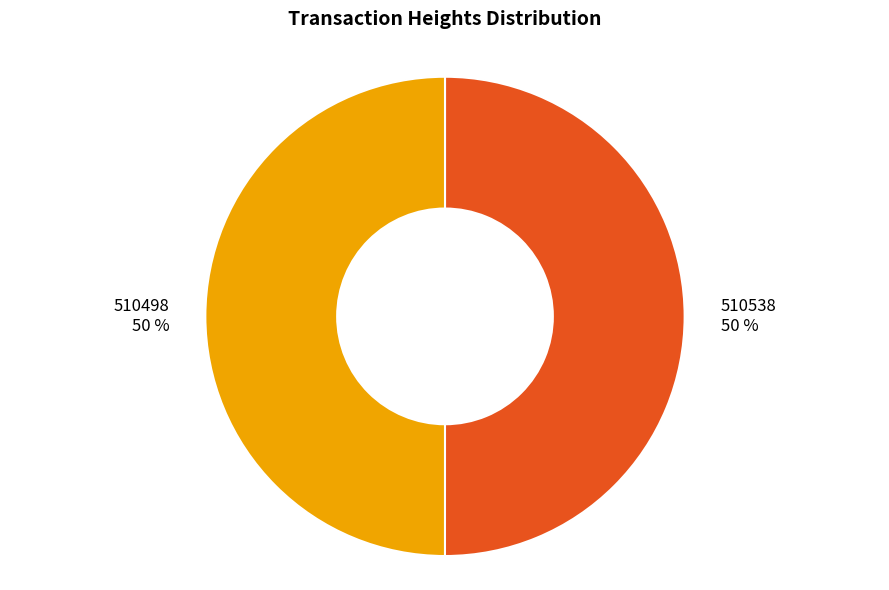

To the nearest percent, what portion does 510498 represent?

50%